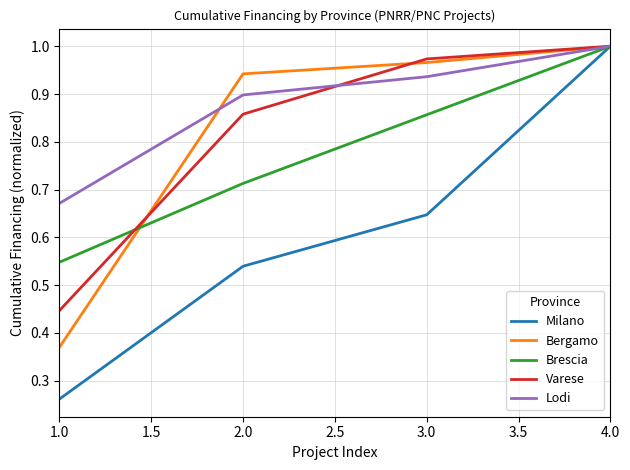

What is the total value across all series at 1.0?

2.3